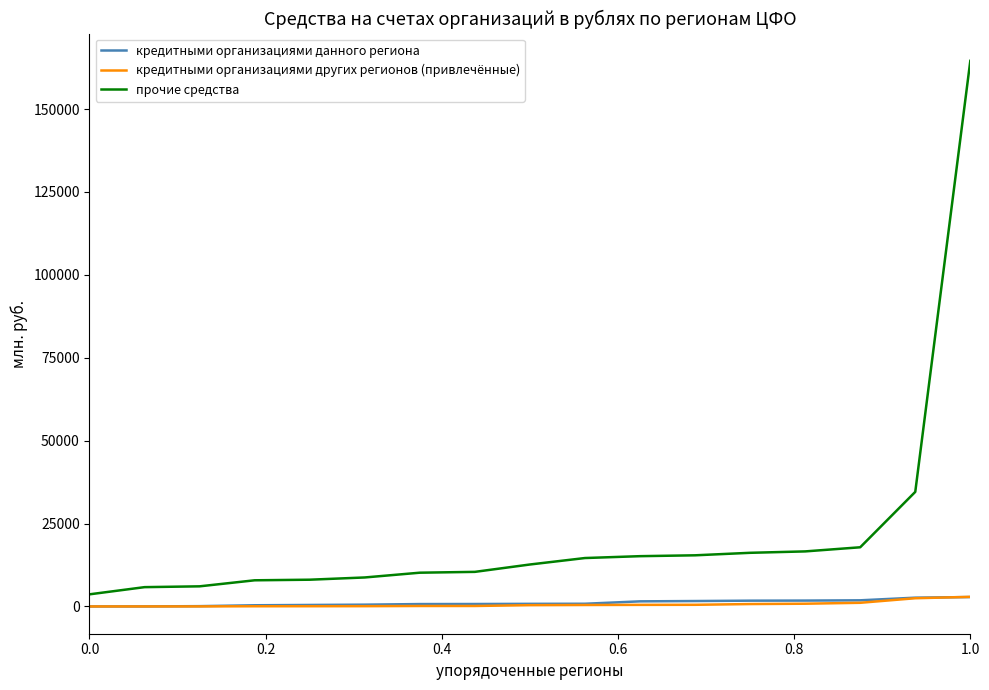

What is the lowest value of the прочие средства series?

3654